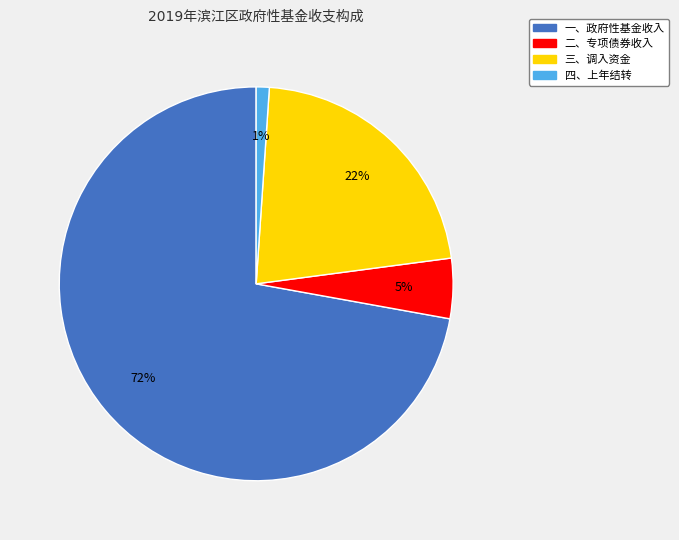

To the nearest percent, what is the difference between the largest and smallest slice percentages?

71%